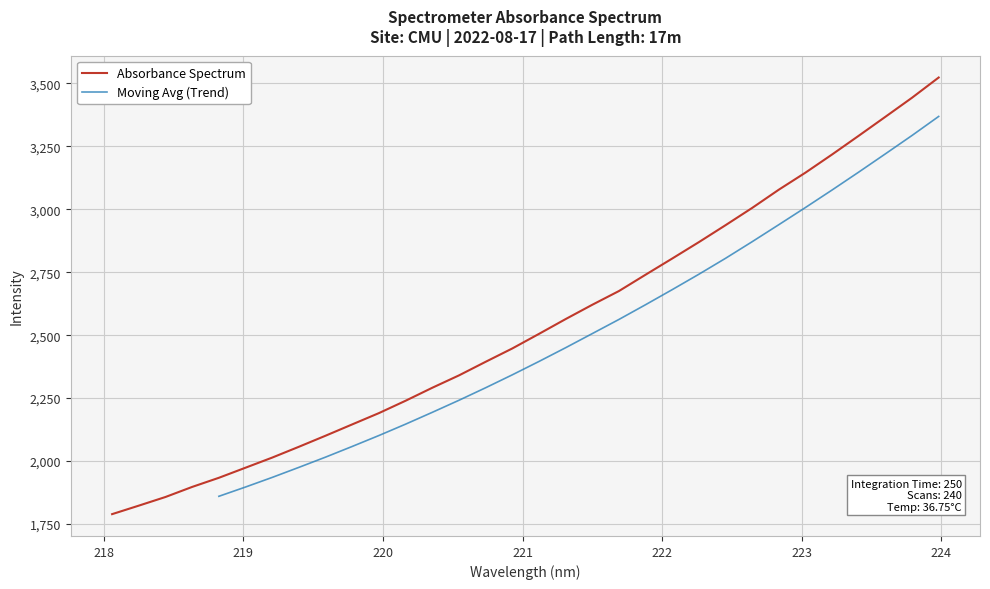

How many values exceed 2505?

16